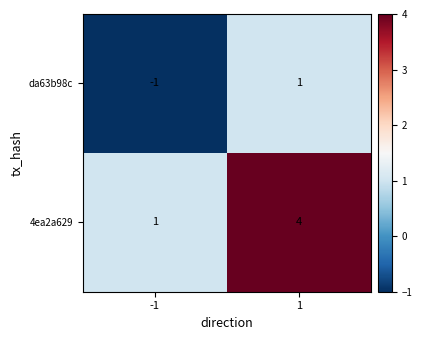

Which series has the largest total across all categories?

4ea2a629